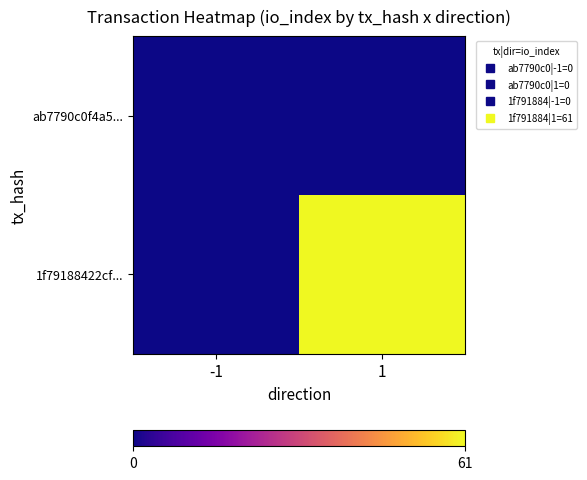

Between -1 and 1, which series saw the biggest shift?

1f79188422cf...